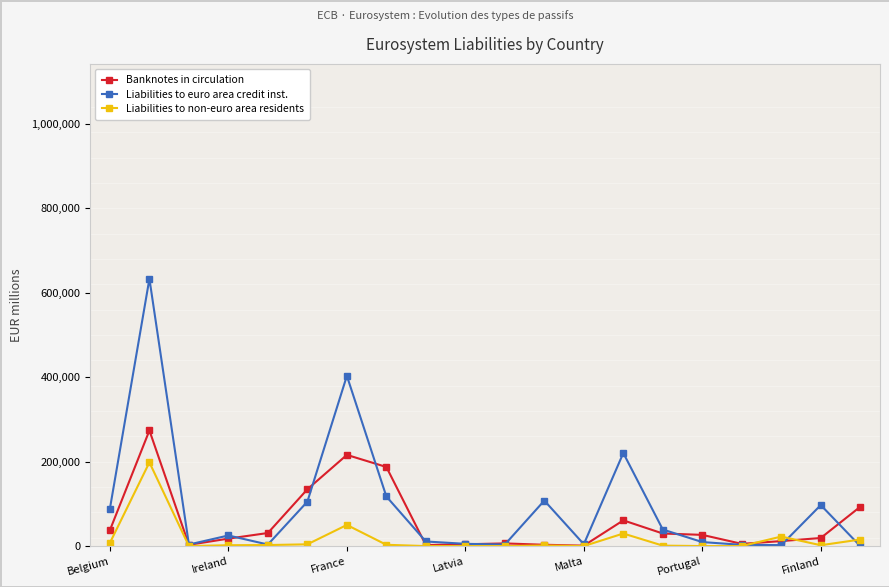

How many lines are shown in the chart?

3